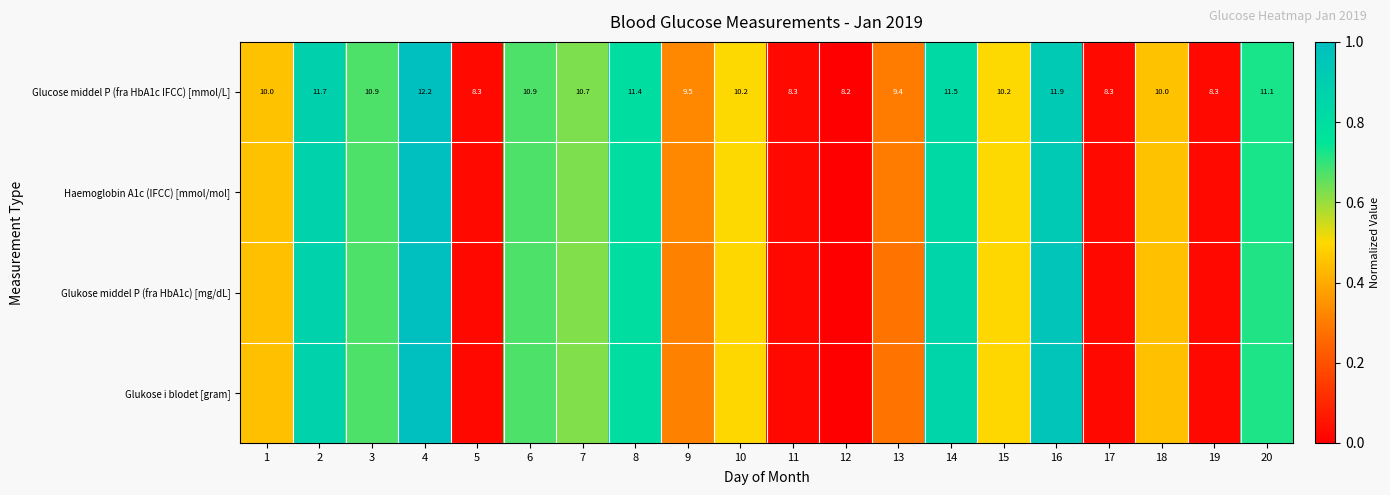

At which category is the sum across all series the highest?

4